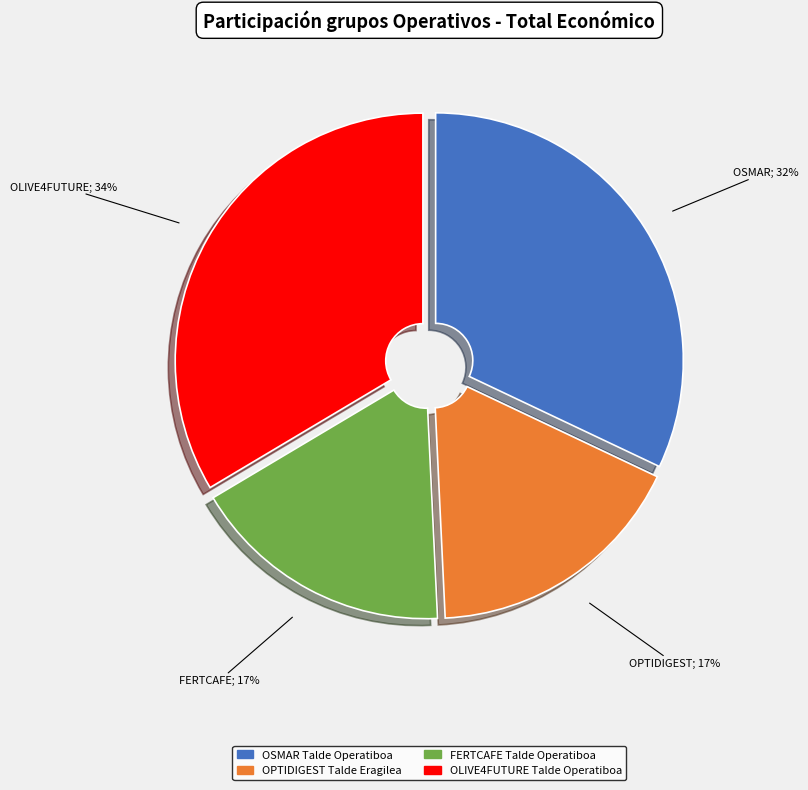

True or false: OSMAR Talde Operatiboa accounts for 32% of the total.

True